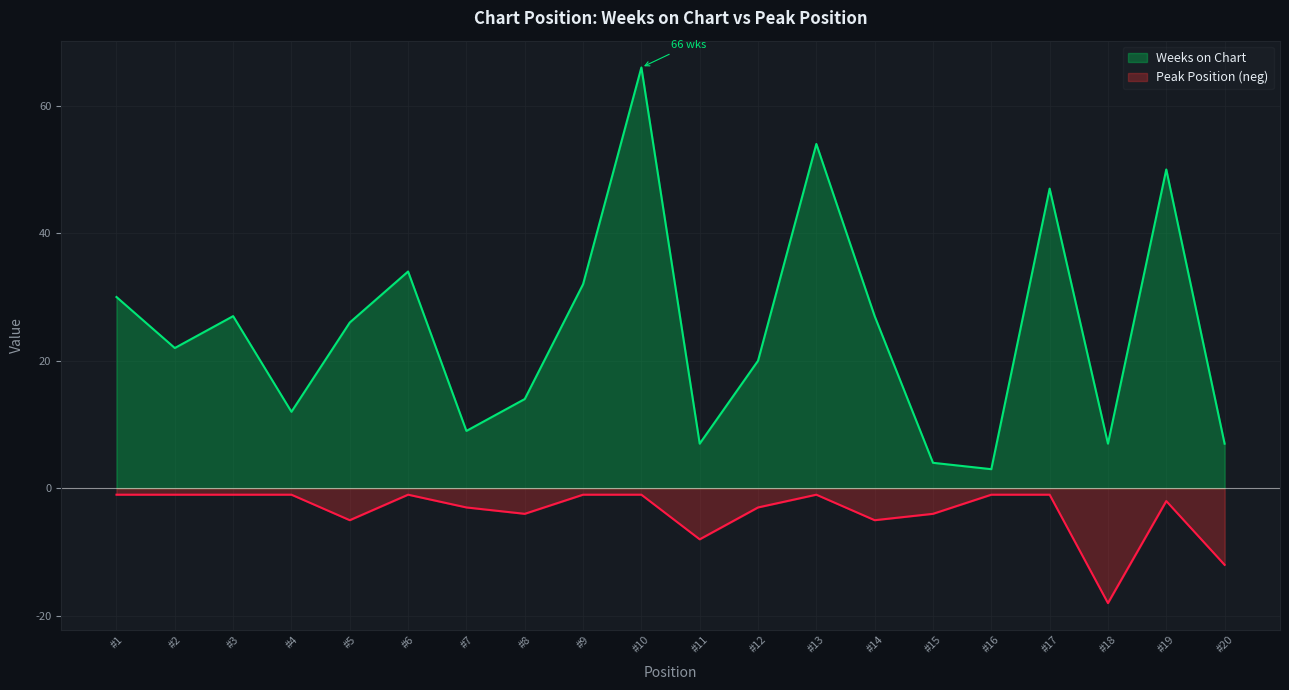

True or false: Weeks on Chart and Peak Position intersect in this chart.

False